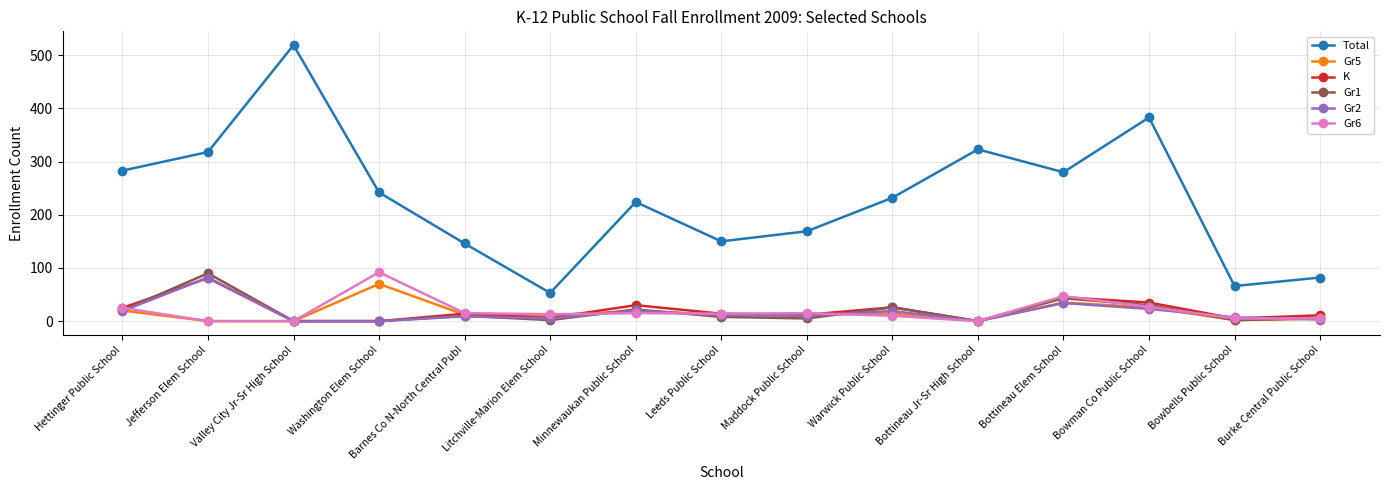

True or false: Total and Gr6 intersect in this chart.

False